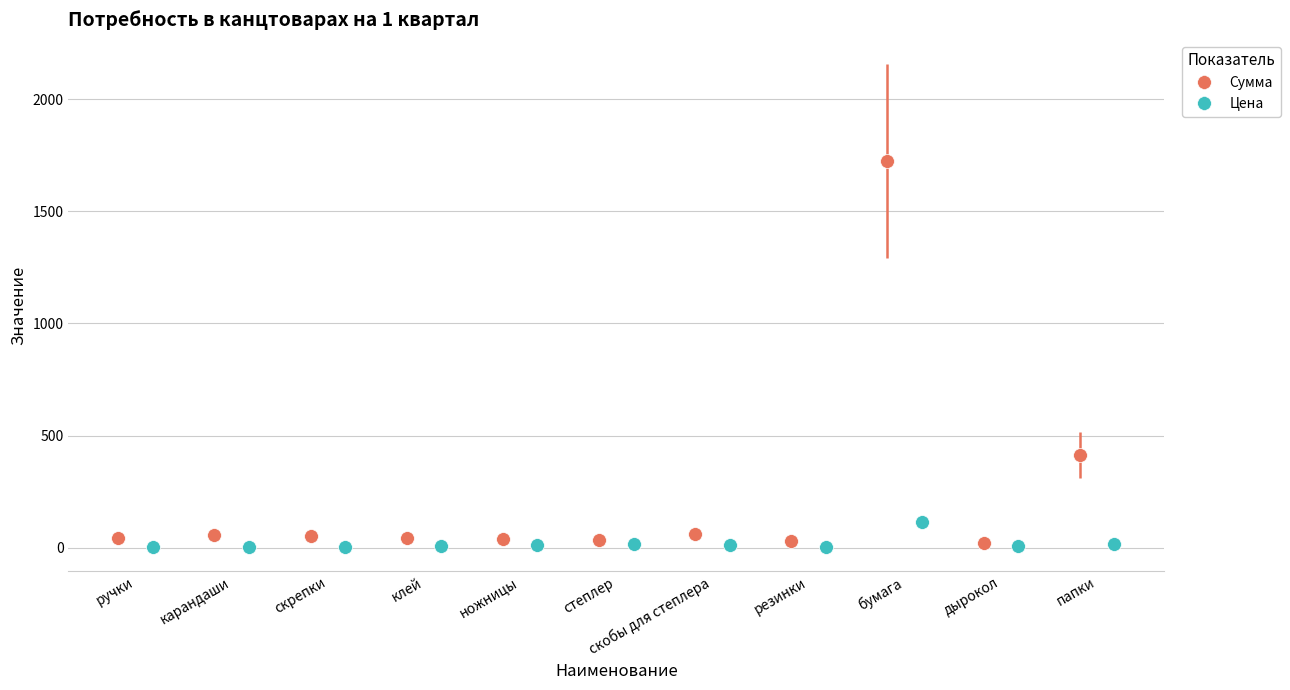

What is the maximum value for Сумма?

1725.0